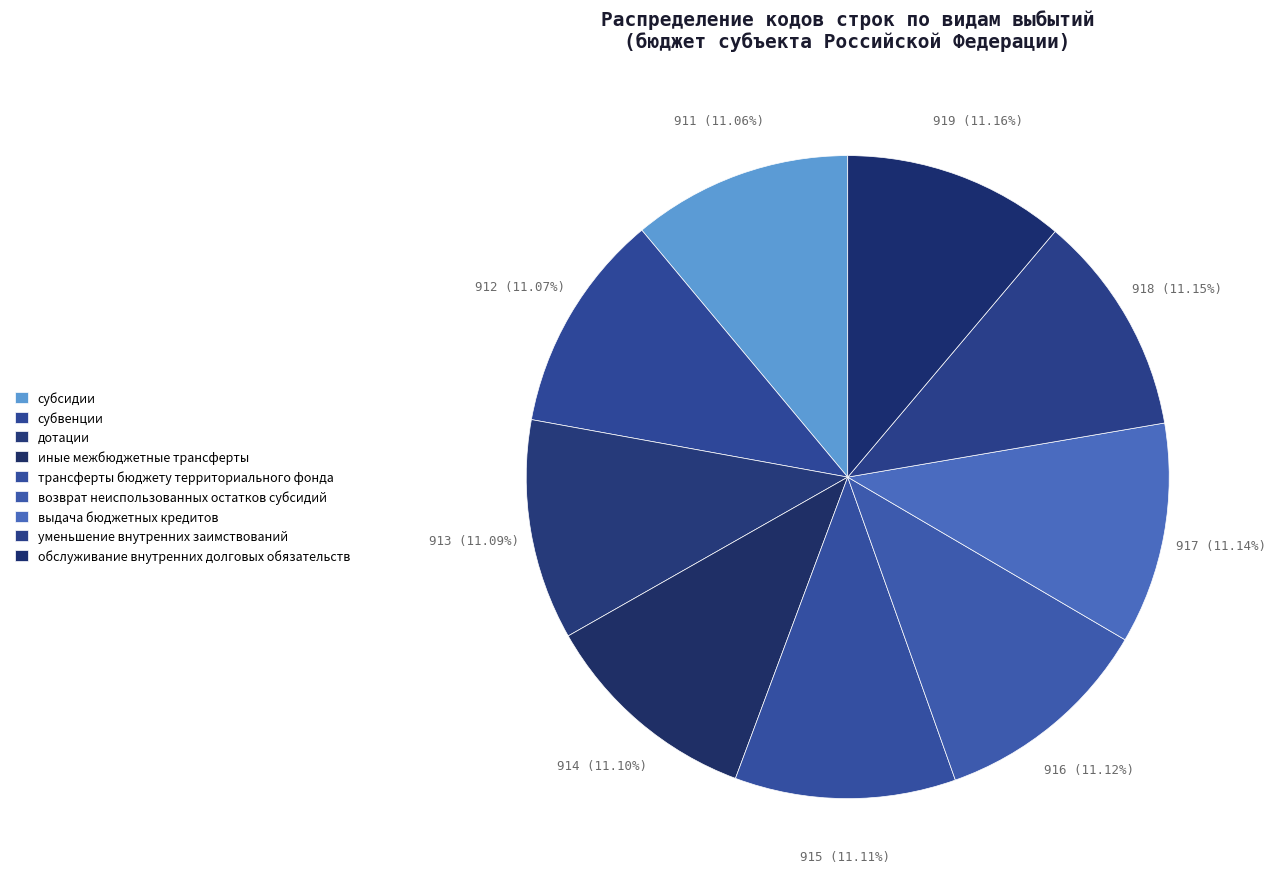

What percentage is the уменьшение внутренних заимствований slice, to the nearest percent?

11%